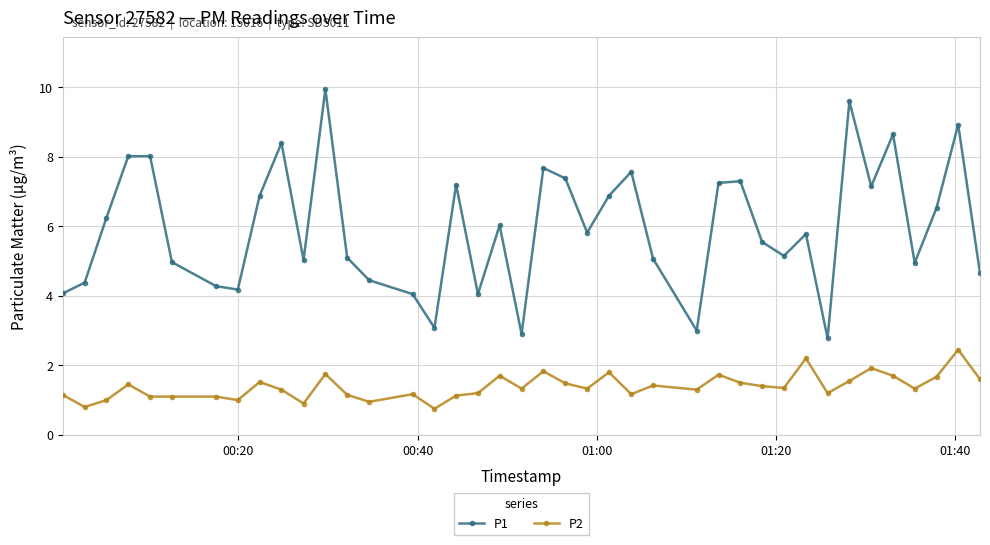

Rank the series by their average value, from lowest to highest.

P2, P1